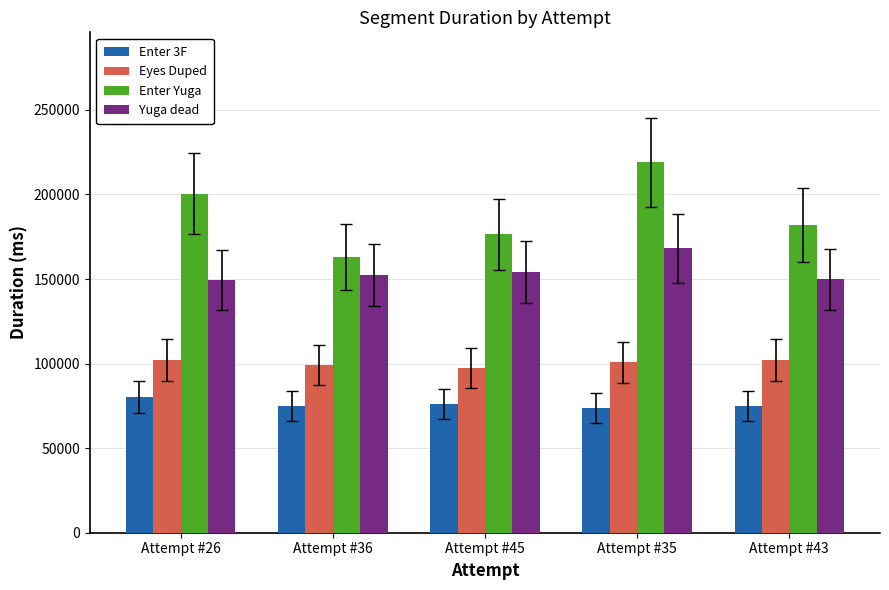

The value of Eyes Duped at Attempt #36 is 99158. True or false?

True